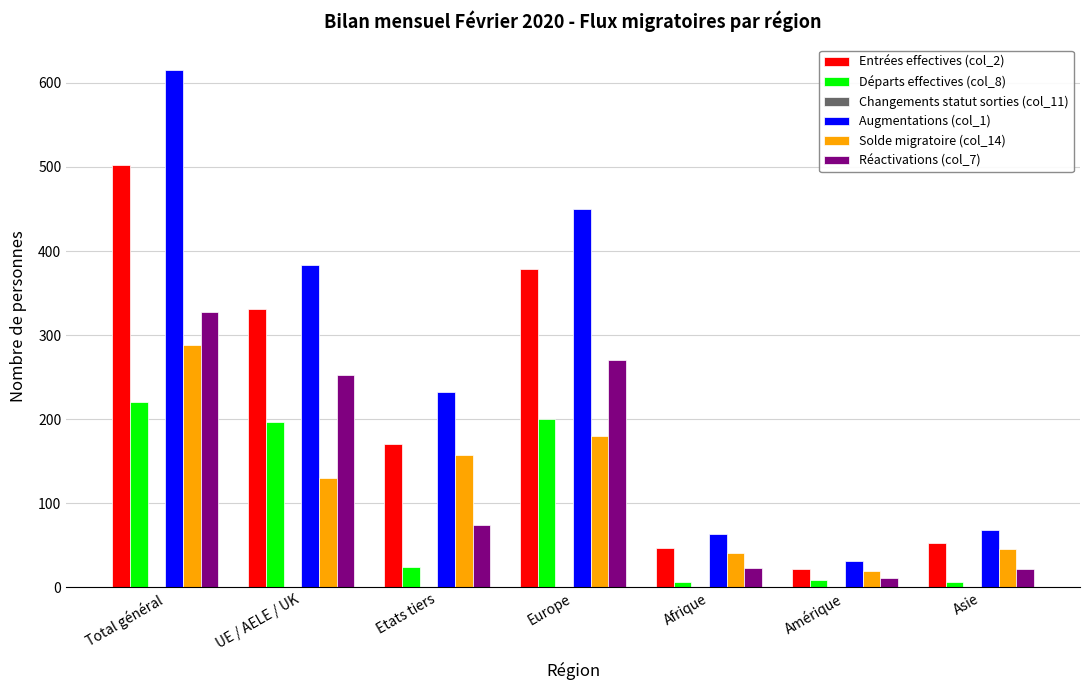

Which category has the highest value in the Entrées effectives (col_2) series?

Total général